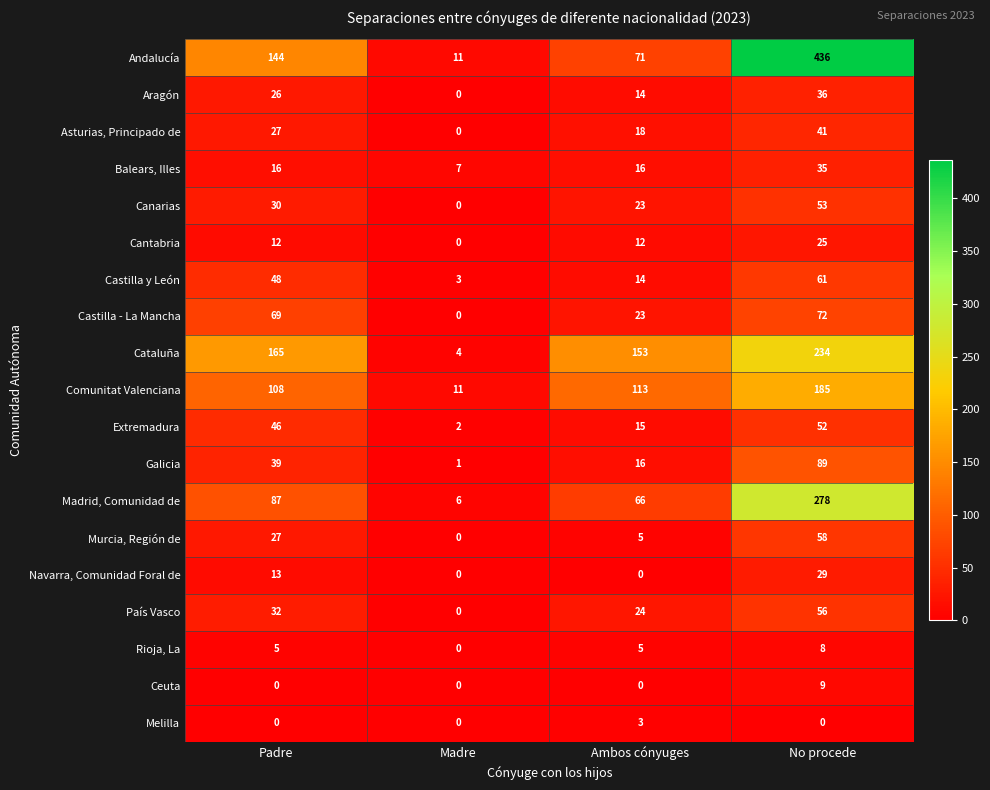

Is it true that Aragón equals 13 at Madre?

False